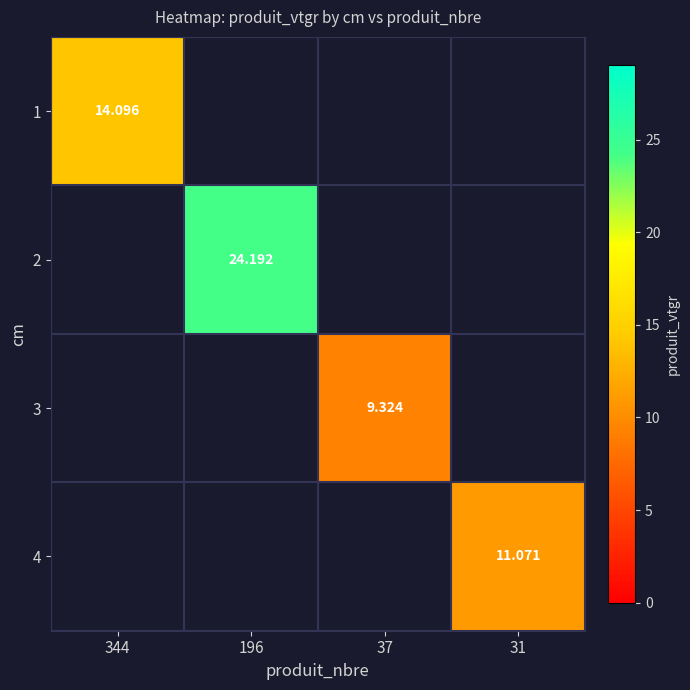

Is the value of 2 at 37 greater than the value of 4 at 31?

No